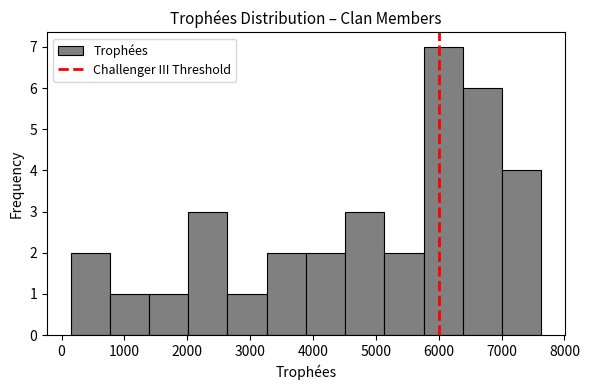

What is the height of the bar covering 5100 to 5800 on the x-axis? Neither the bar edges nor the heights are printed on the chart, so give them approximately, as read against the axes.

2